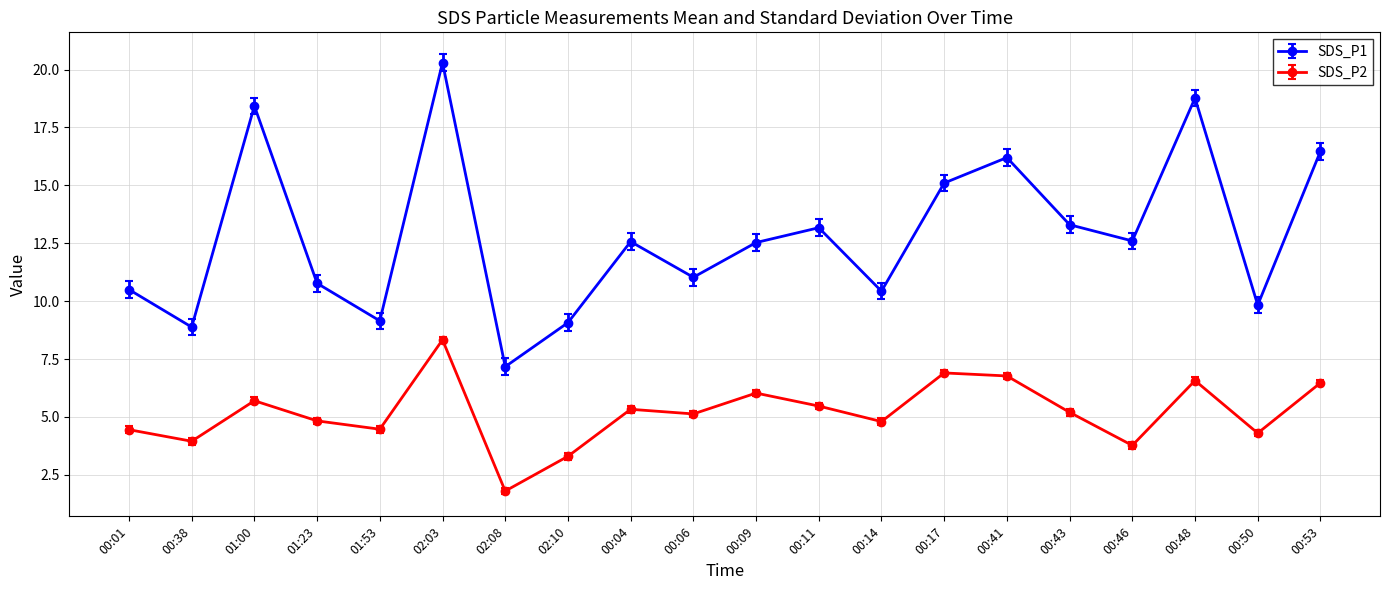

What is the label of the 10th point from the right?

00:09